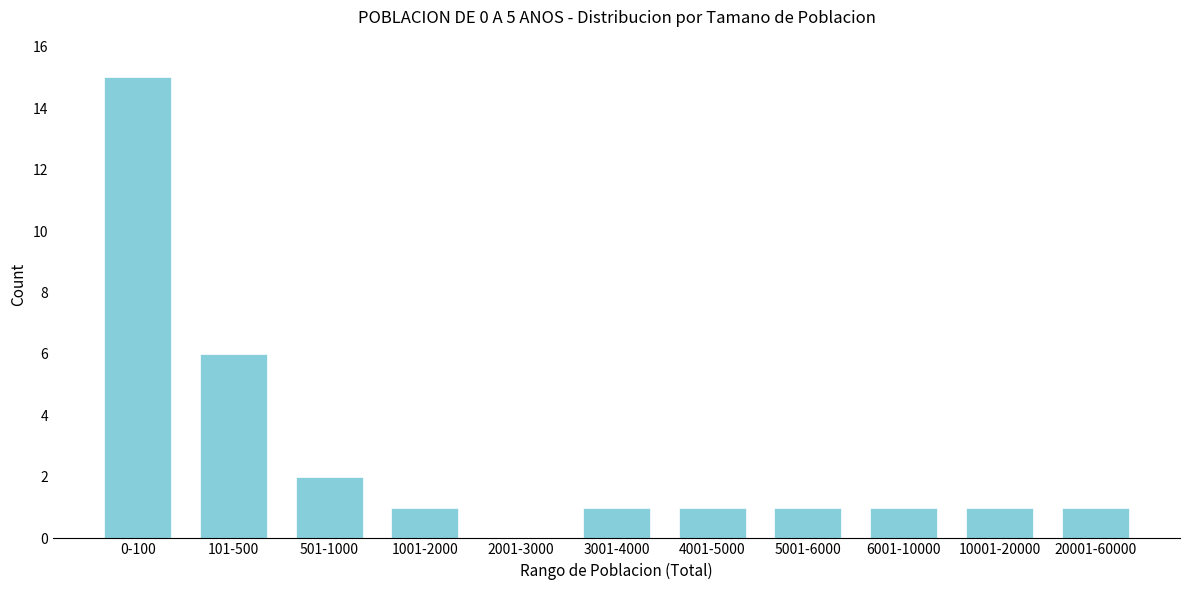

Reading left to right, transcribe all the data shown in this chart.

0-100=15	101-500=6	501-1000=2	1001-2000=1	2001-3000=0	3001-4000=1	4001-5000=1	5001-6000=1	6001-10000=1	10001-20000=1	20001-60000=1